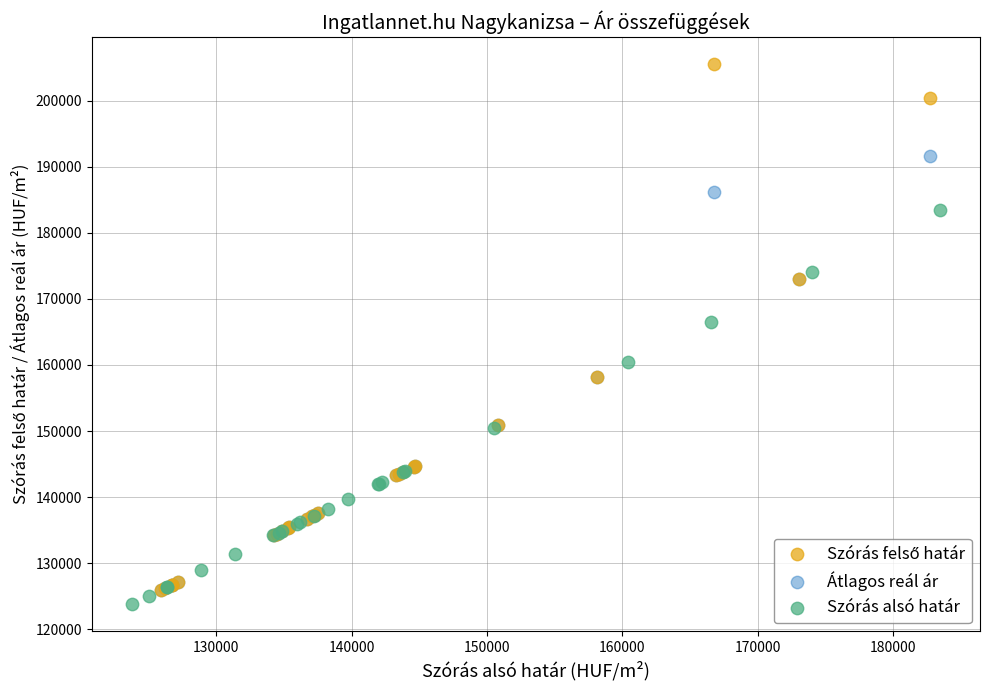

Which series contains the lowest Y value?

Szórás alsó határ